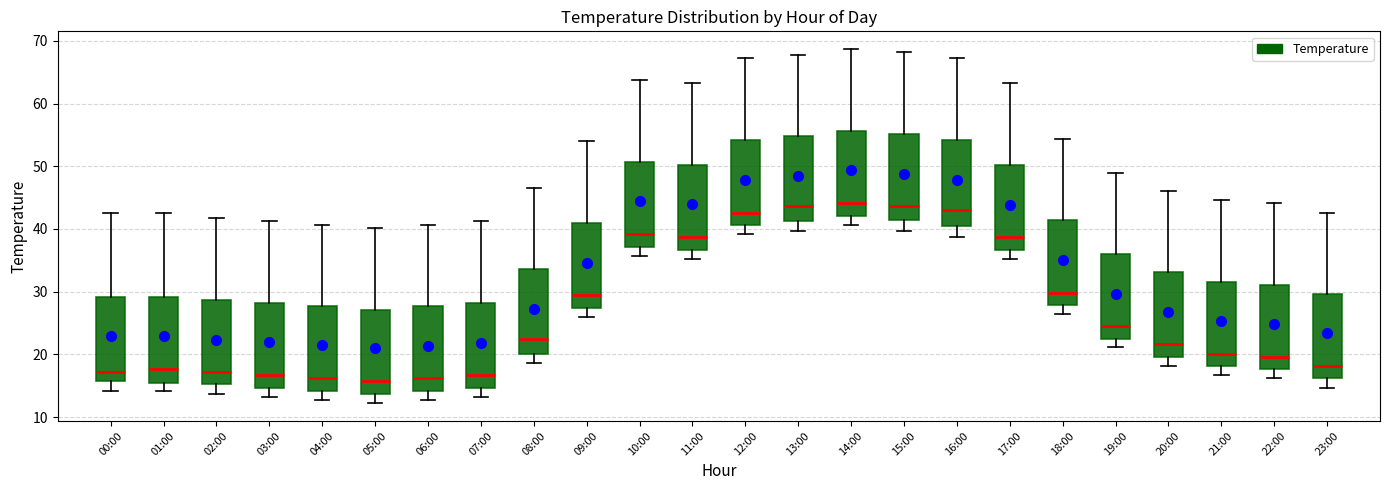

Where does the lower whisker of the box for 02:00 end on the y-axis? The values are not printed on the chart, so give them approximately, as read against the axis.

14